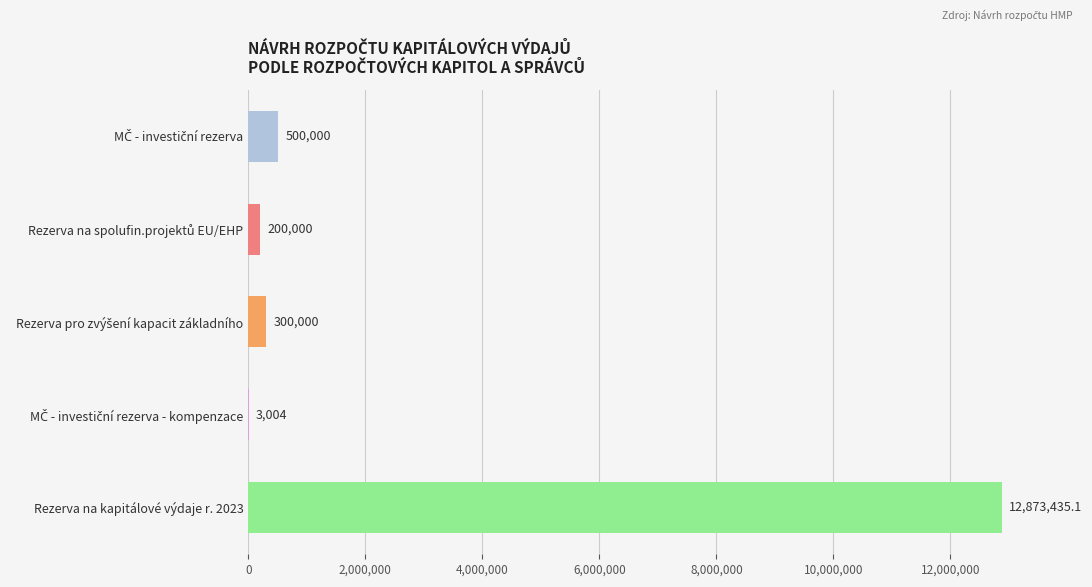

Is it true that the value at Rezerva na kapitálové výdaje r. 2023 is 12873435.1?

True